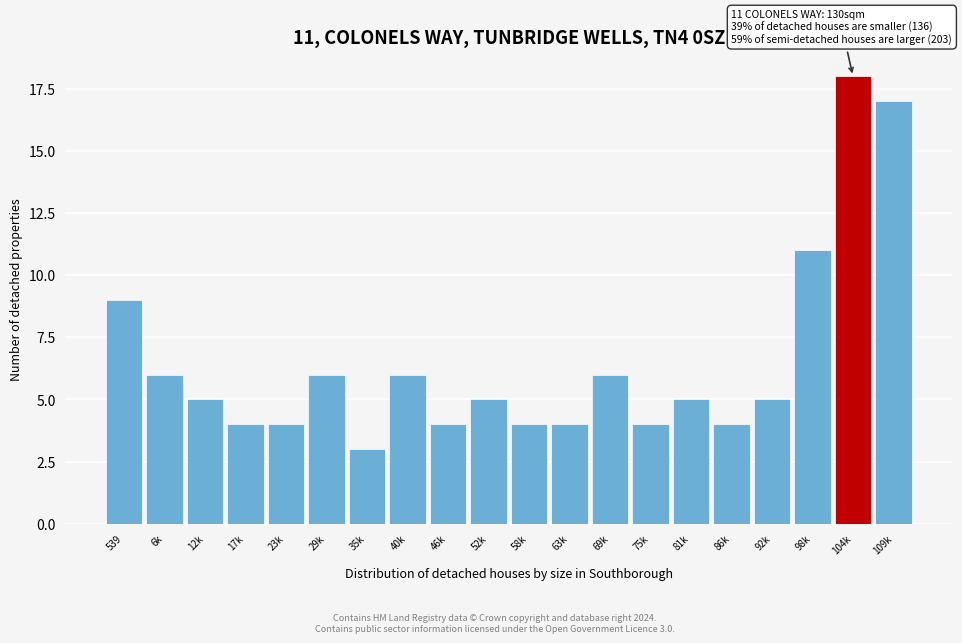

Reading right to left, extract all data points from this chart.

109k=17	104k=18	98k=11	92k=5	86k=4	81k=5	75k=4	69k=6	63k=4	58k=4	52k=5	46k=4	40k=6	35k=3	29k=6	23k=4	17k=4	12k=5	6k=6	539=9